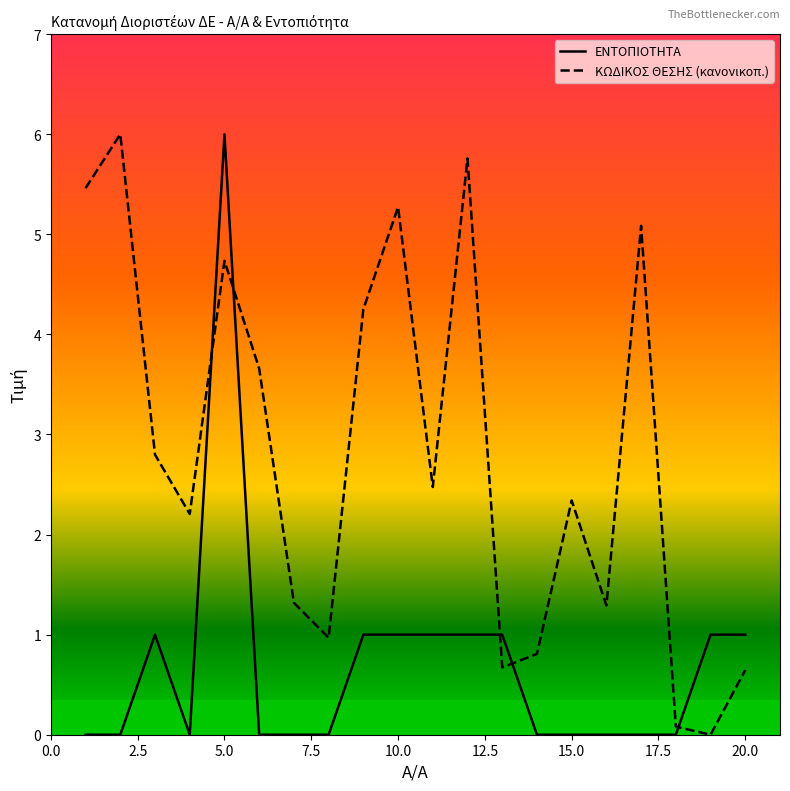

Does the chart display data point markers on the line(s)?

No